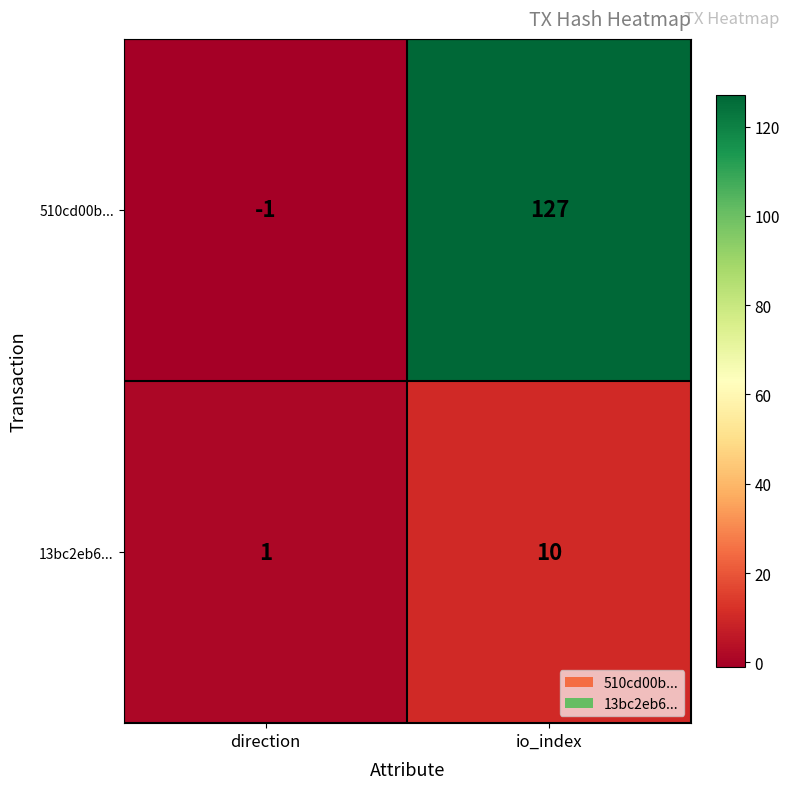

Count the number of categories in the chart.

2